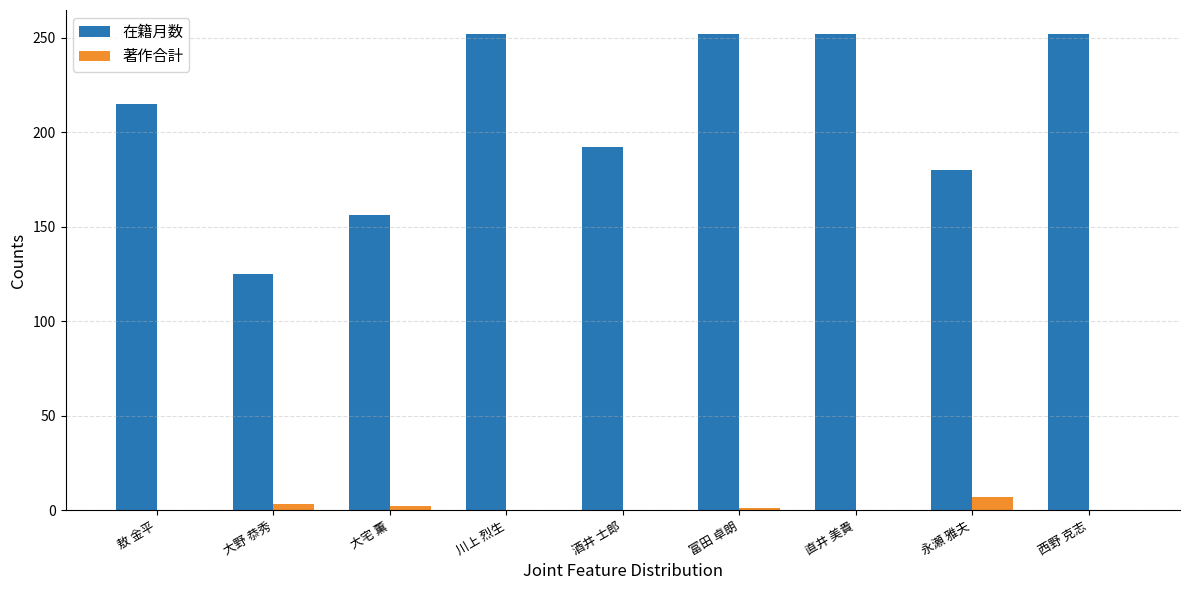

What is the difference between the 在籍月数 values at 敖 金平 and 大野 恭秀?

90